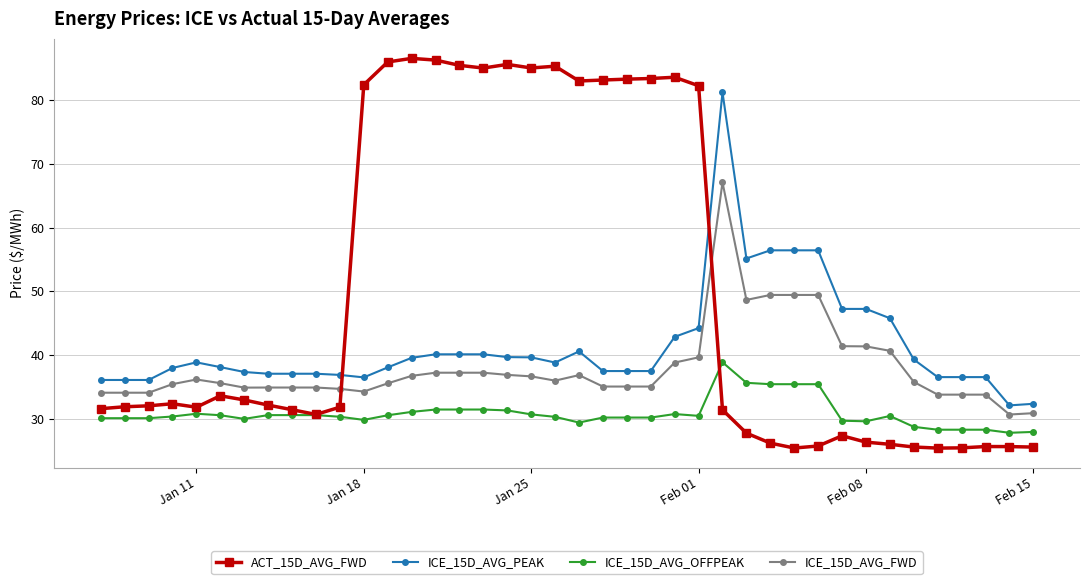

What is the smallest value displayed?

25.4